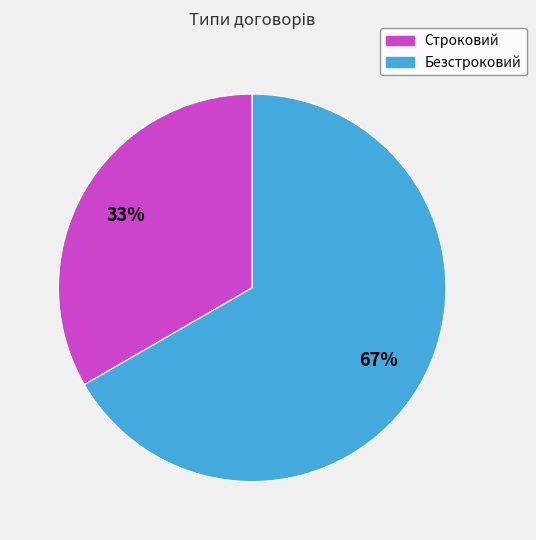

Which has a higher value, Строковий or Безстроковий?

Безстроковий